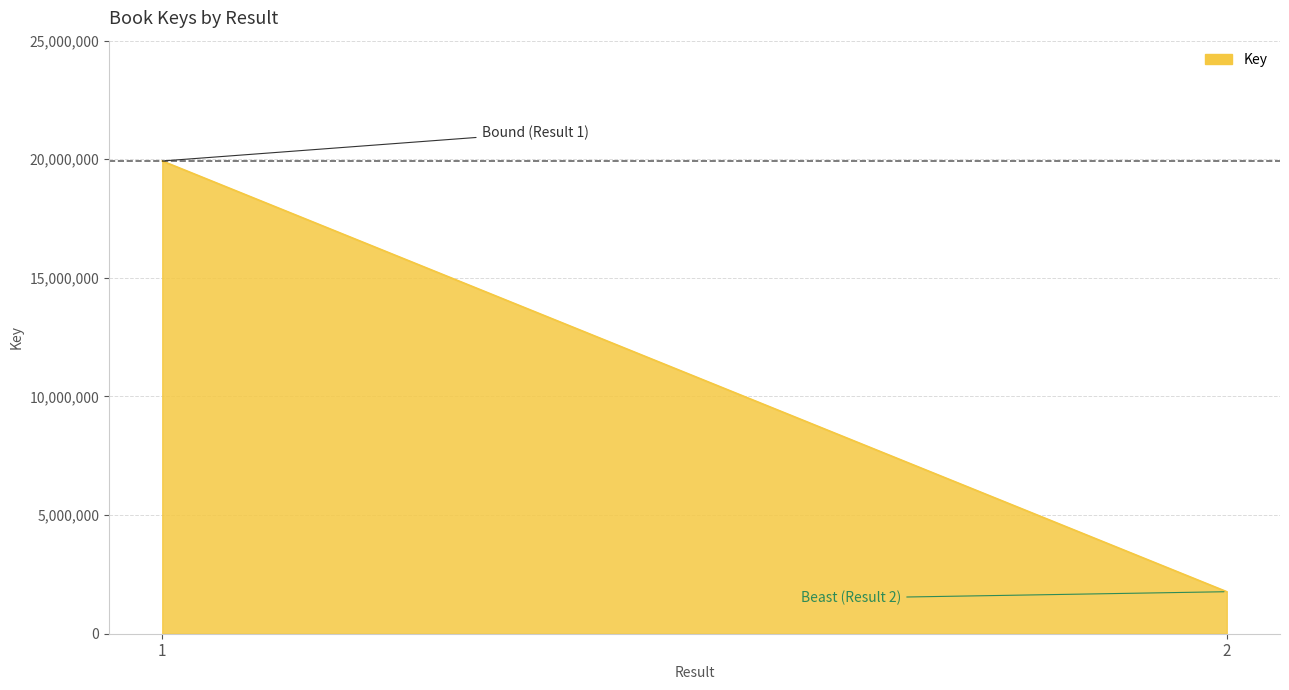

What is the ratio of the value at 1 to the value at 2?

11.2